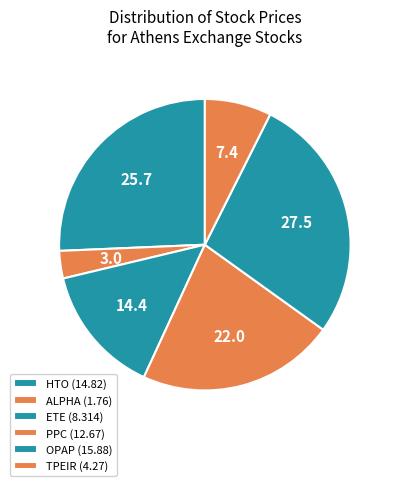

True or false: TPEIR accounts for 1% of the total.

False